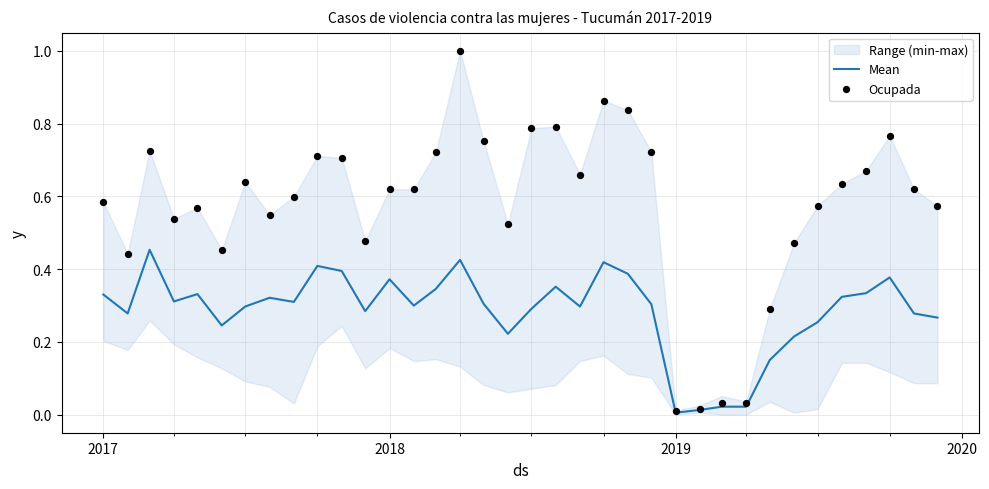

Which series has the largest Y range (max minus min)?

Ocupada